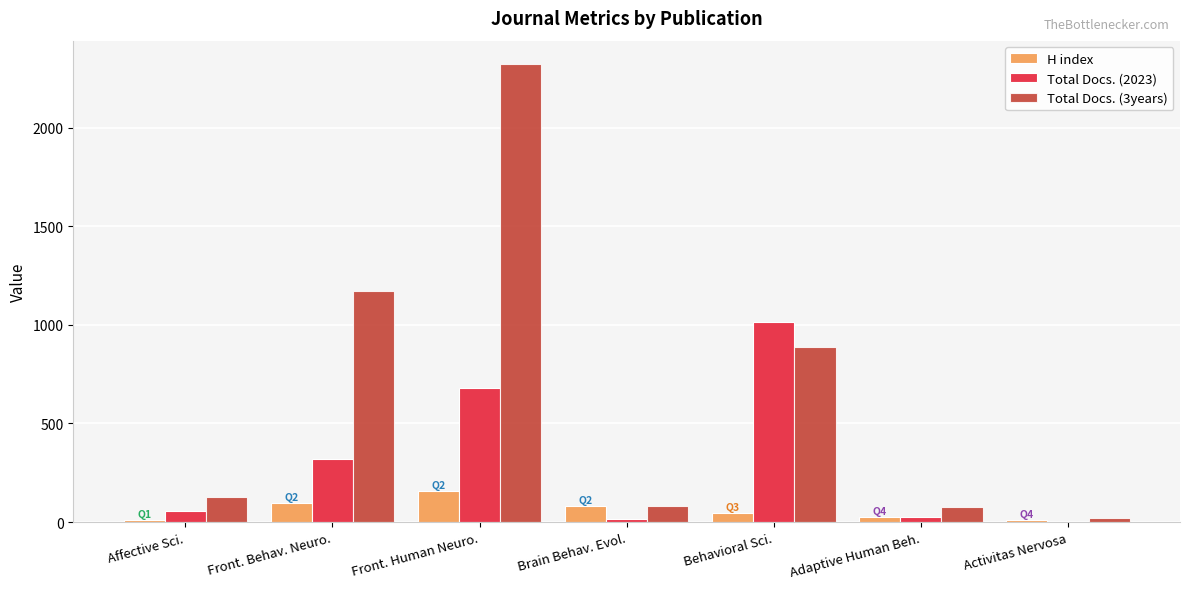

At which category is the sum across all series the highest?

Front. Human Neuro.